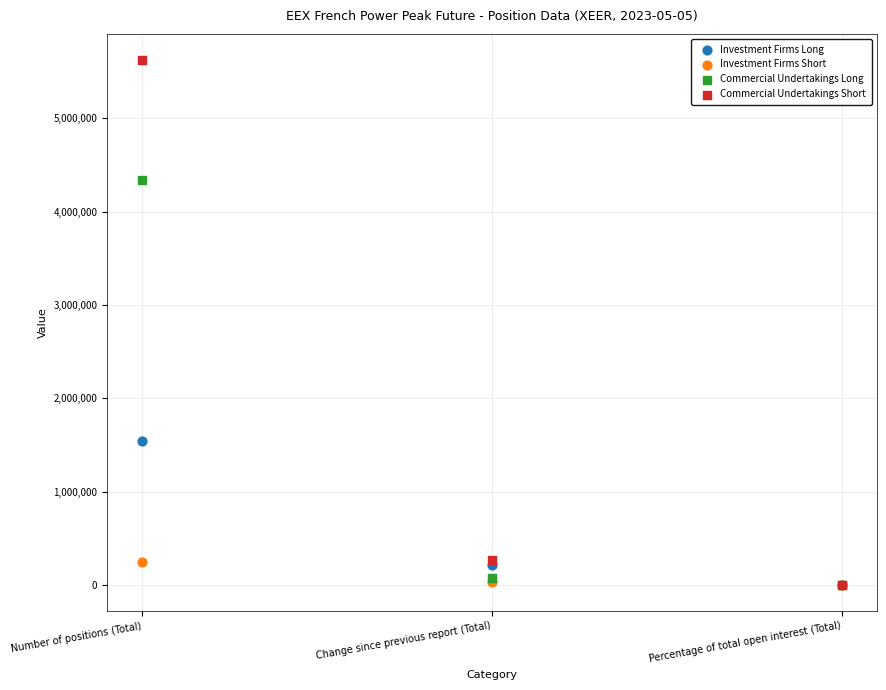

Which series reaches the maximum Y coordinate?

Commercial Undertakings Short